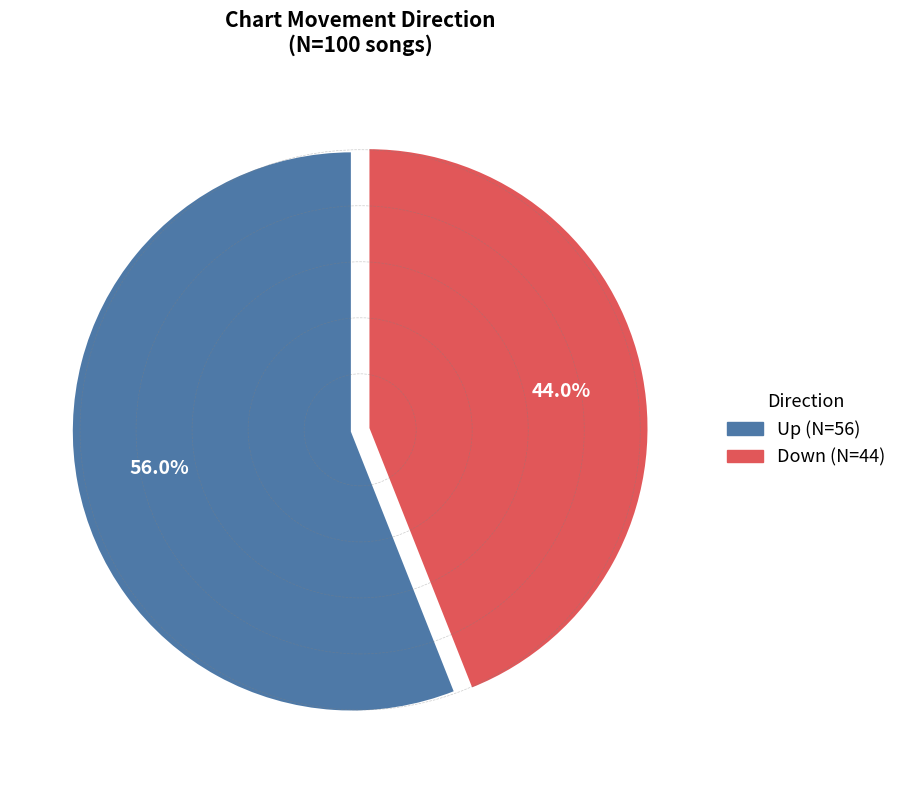

How many slices are in this pie chart?

2